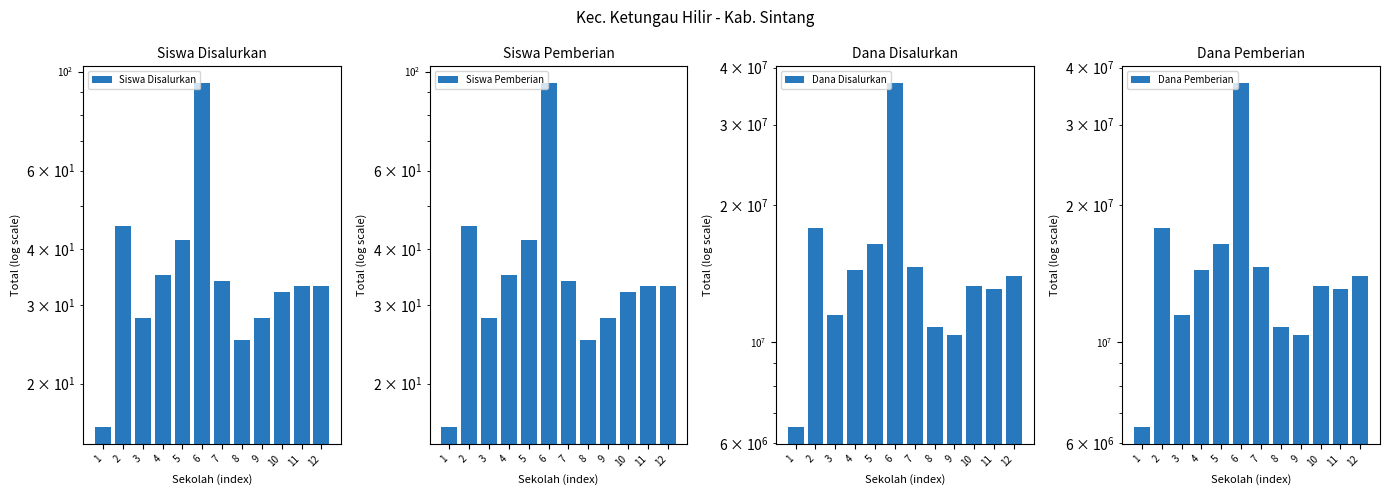

Reading left to right, extract all data points from this chart.

Siswa Disalurkan: 16	45	28	35	42	94	34	25	28	32	33	33
Siswa Pemberian: 16	45	28	35	42	94	34	25	28	32	33	33
Dana Disalurkan: 6525000	17775000	11475000	14400000	16425000	36900000	14625000	10800000	10350000	13275000	13050000	13950000
Dana Pemberian: 6525000	17775000	11475000	14400000	16425000	36900000	14625000	10800000	10350000	13275000	13050000	13950000